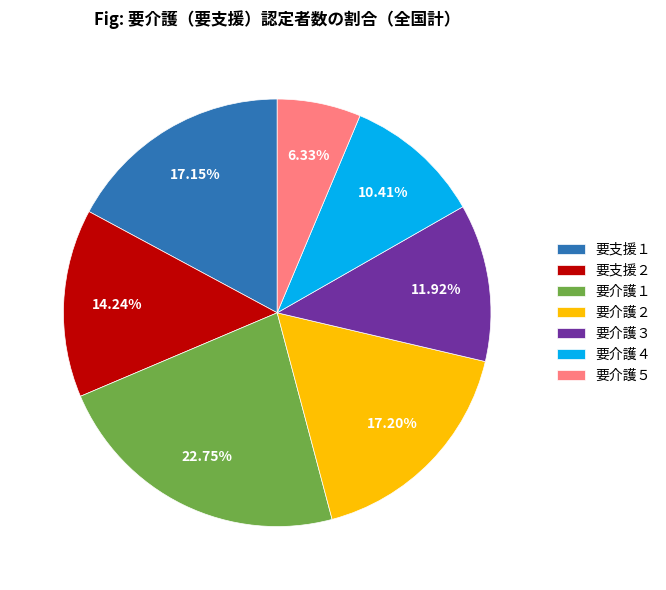

How many slices are in this pie chart?

7